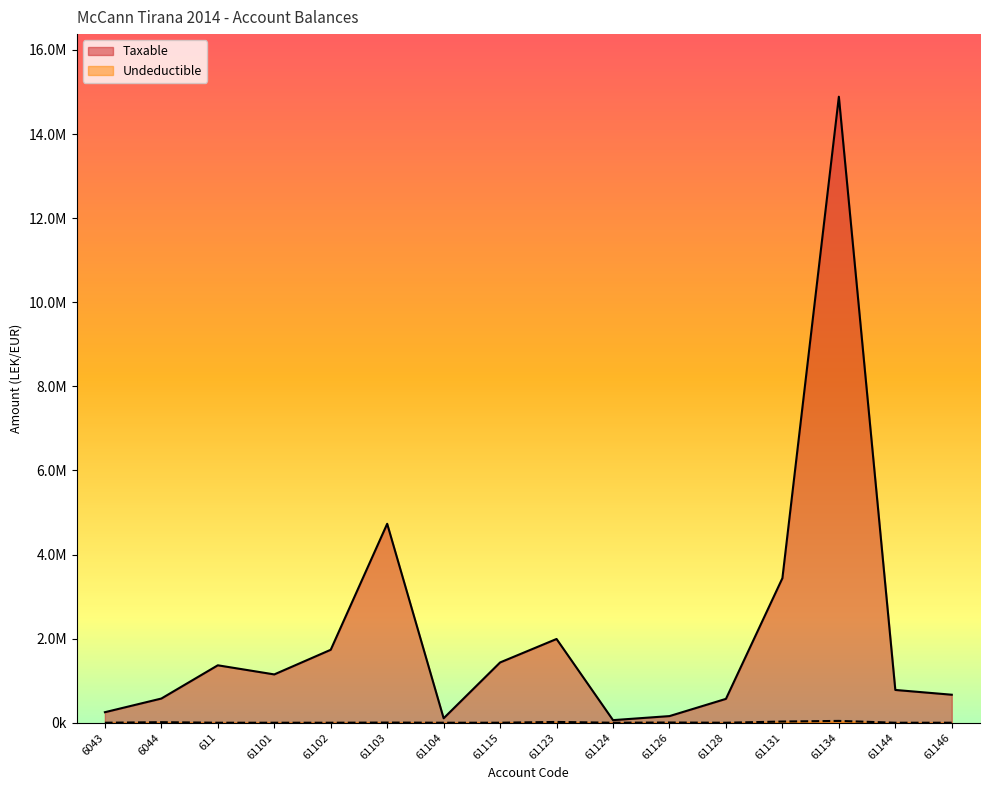

The value of Taxable at 61123 is 1991862.2. True or false?

True